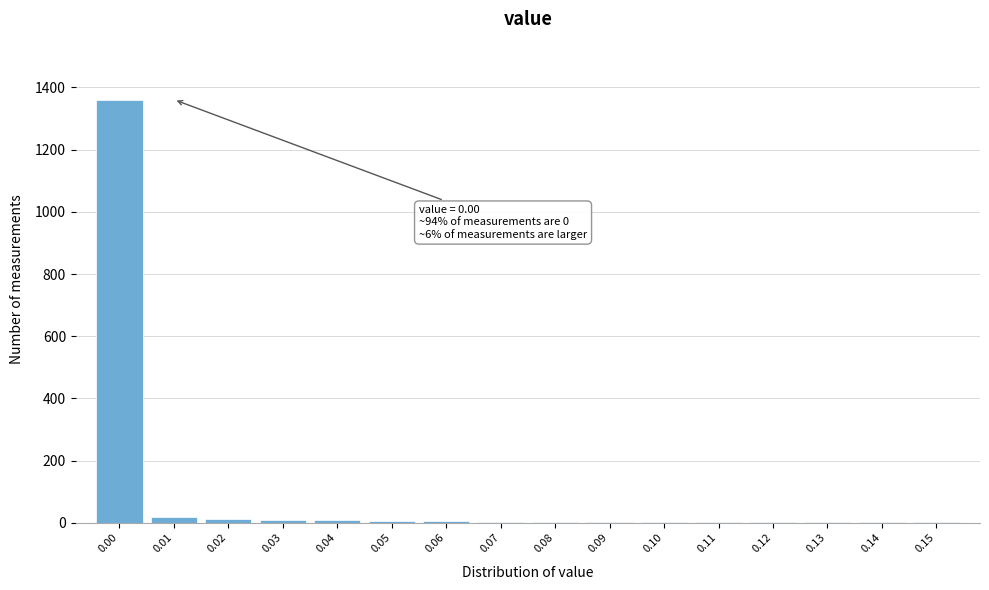

What is the greatest value displayed?

1361